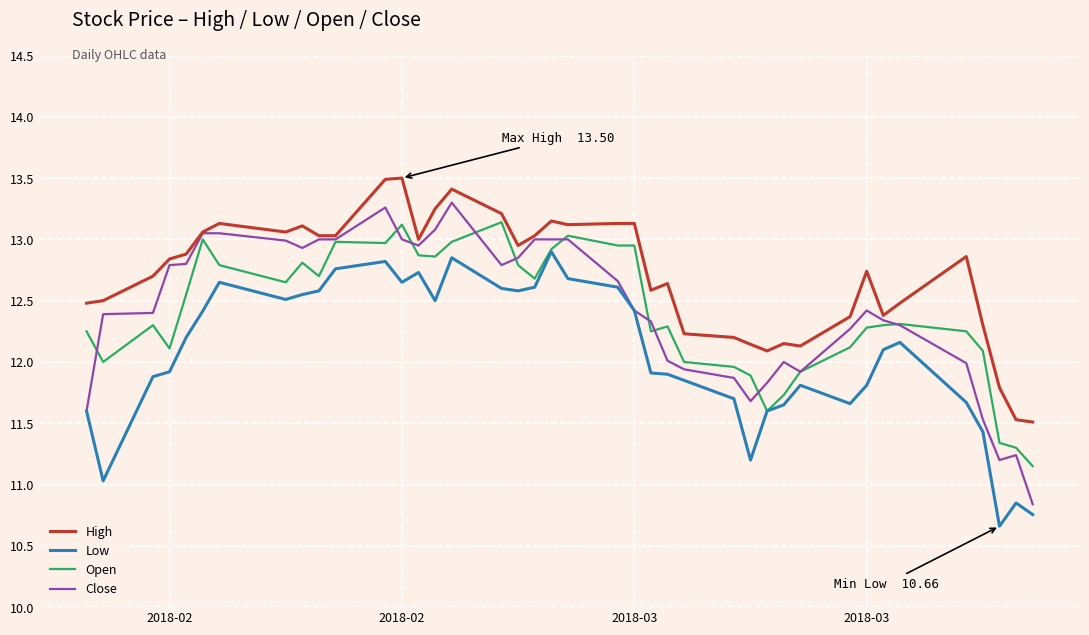

True or false: High and Low intersect in this chart.

False